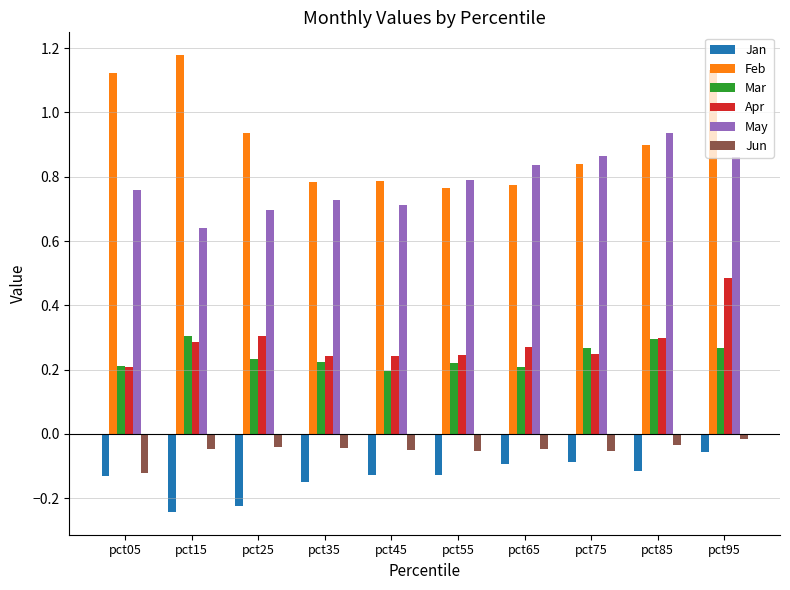

What is the sum of all May values?

7.8